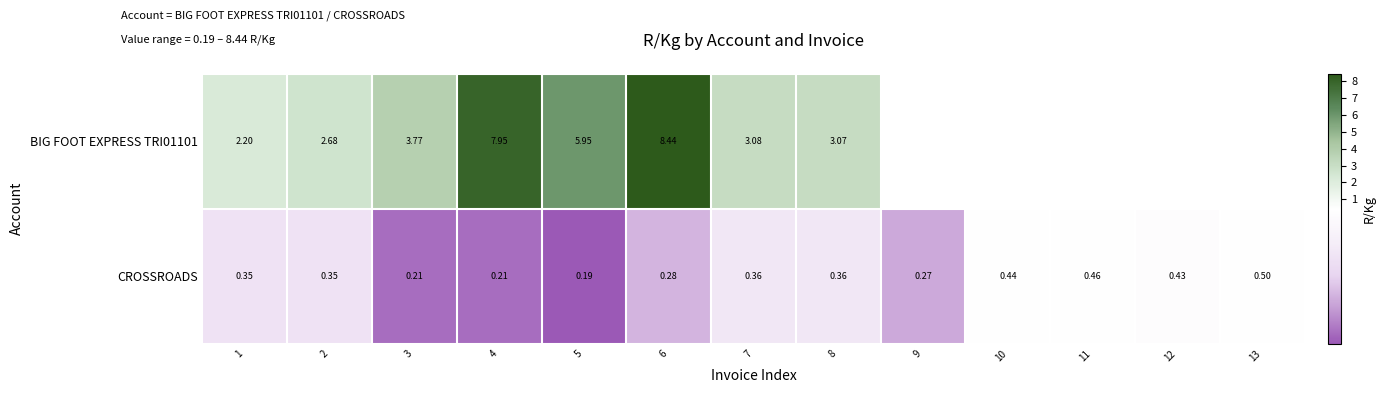

Is the value of BIG FOOT EXPRESS TRI01101 at 7 greater than the value of CROSSROADS at 2?

Yes